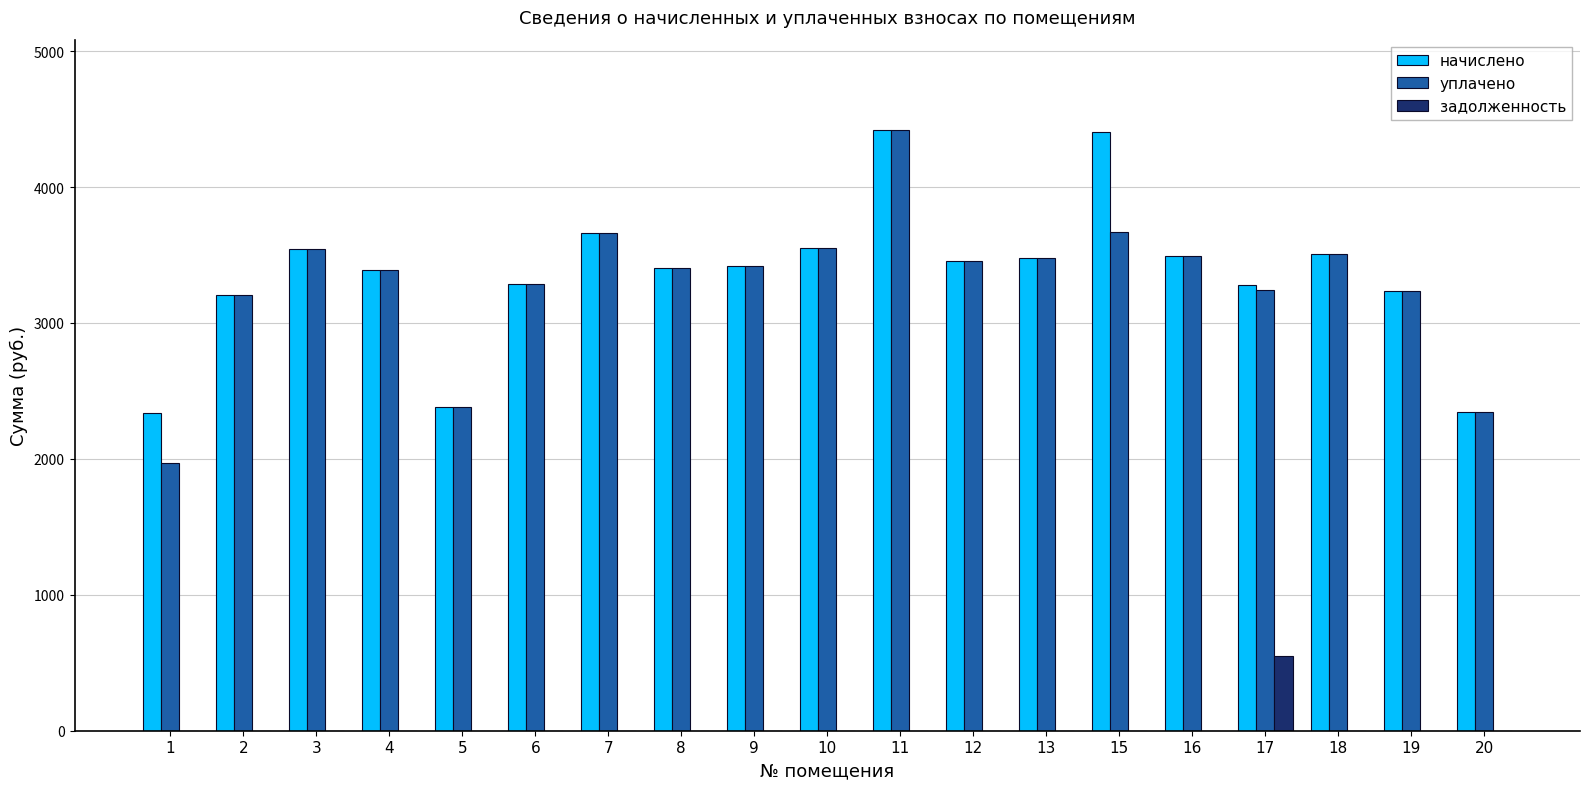

What is the sum of the начислено values at 1 and 17?

5613.8